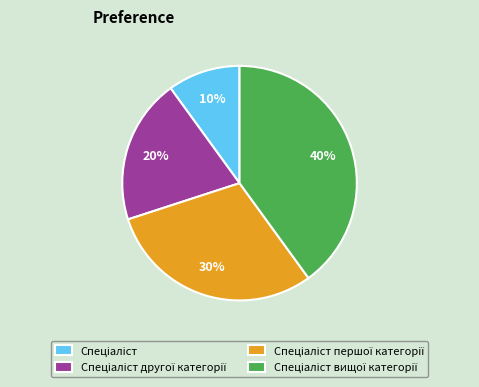

To the nearest percent, what is the average slice percentage?

25%